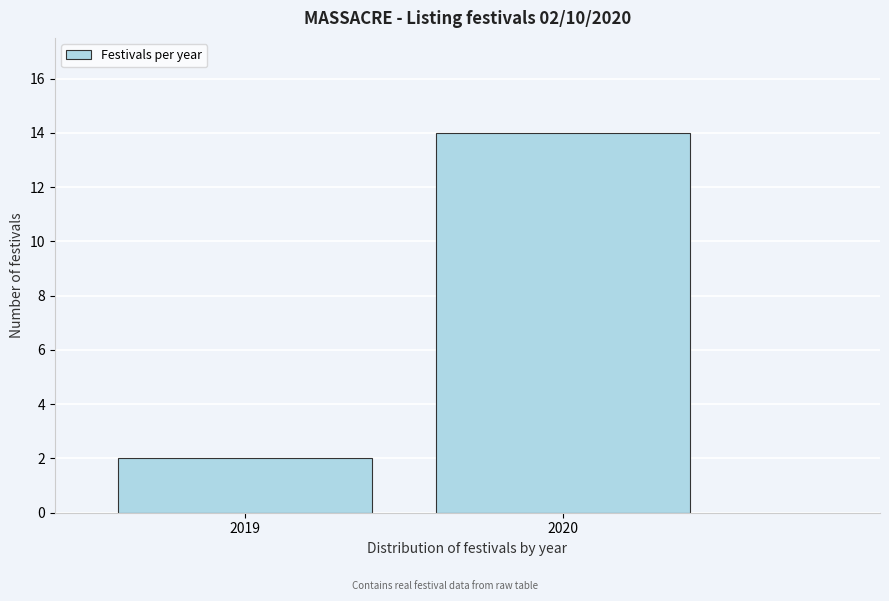

Reading left to right, transcribe all the data shown in this chart.

2	14